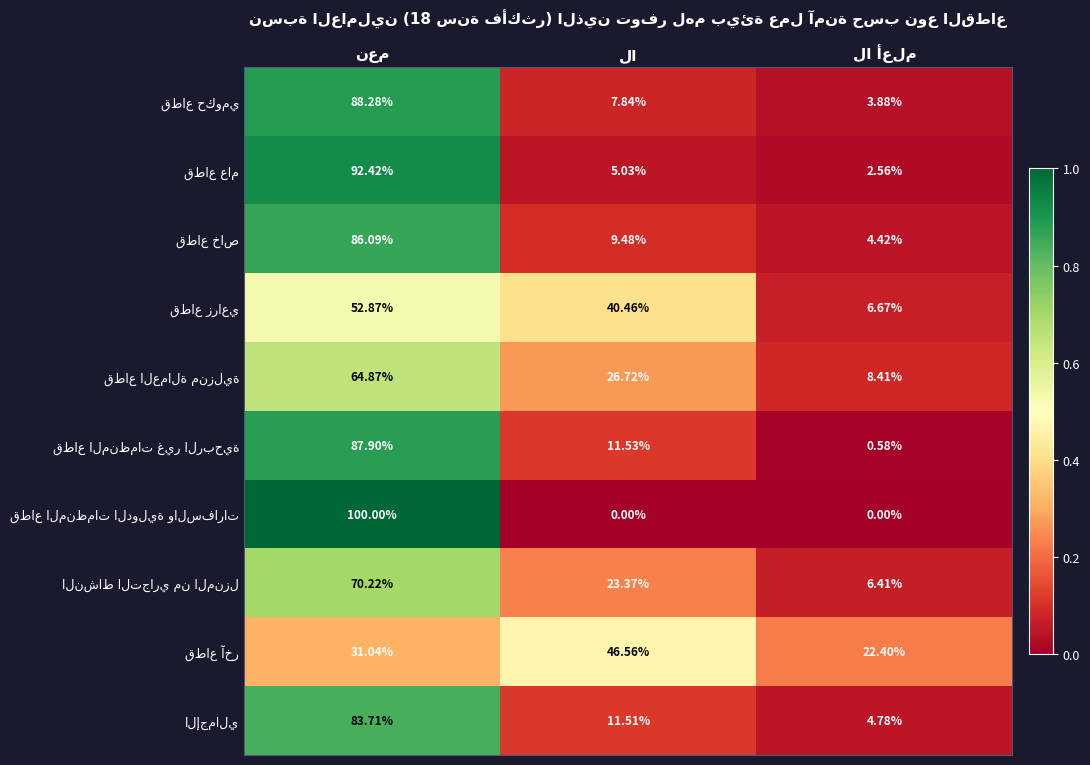

True or false: قطاع العمالة منزلية has a value of 0.3 at لا.

True